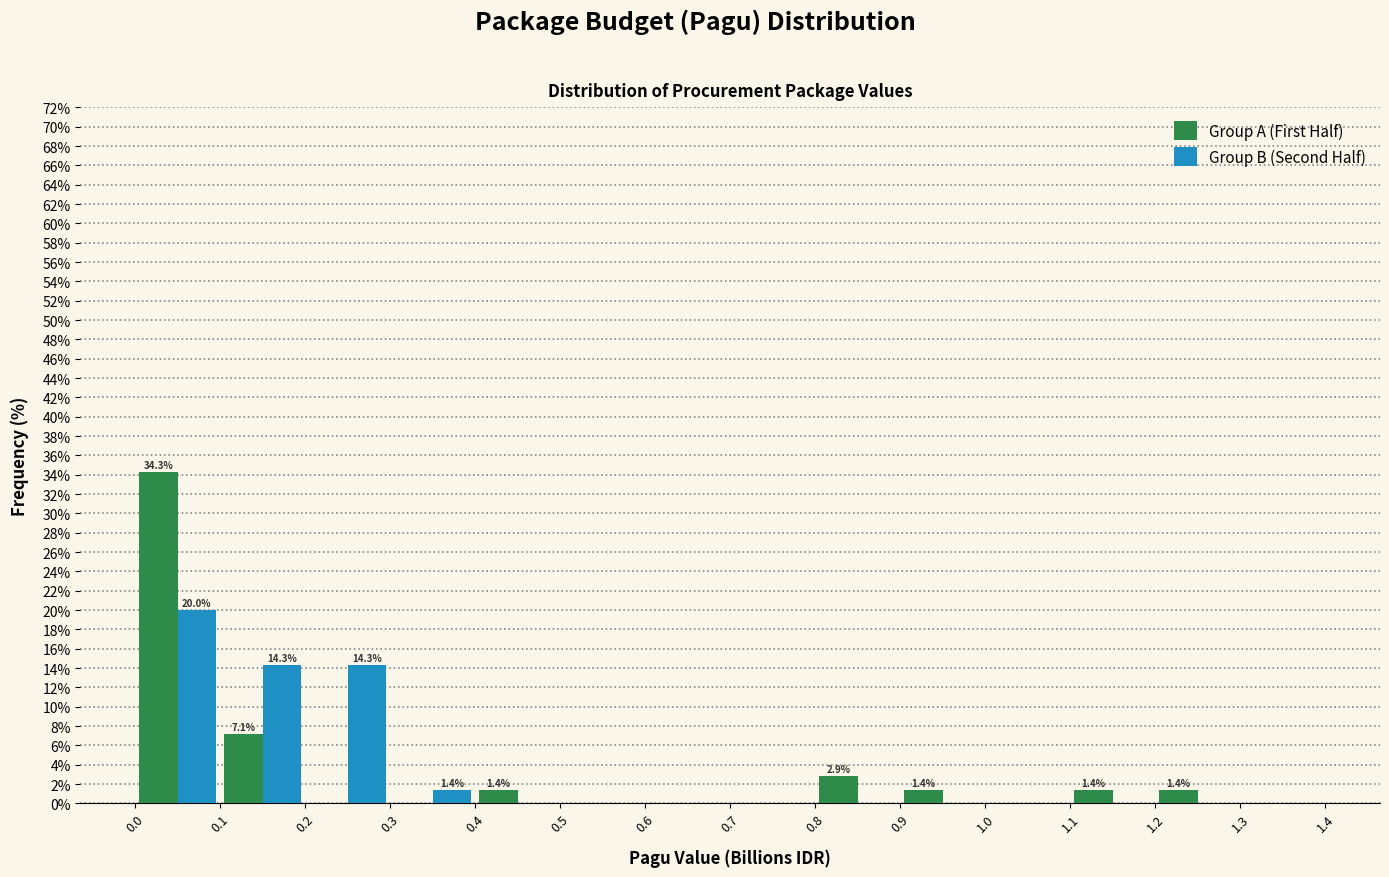

In the Group B (Second Half) series, which range on the x-axis has the tallest bar?

0.0 to 0.1